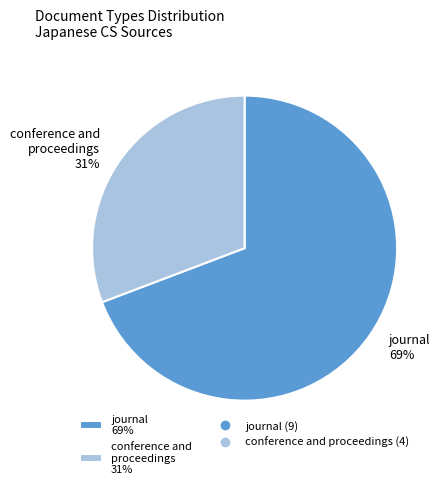

Do conference and proceedings and journal together represent more than half of the pie?

Yes